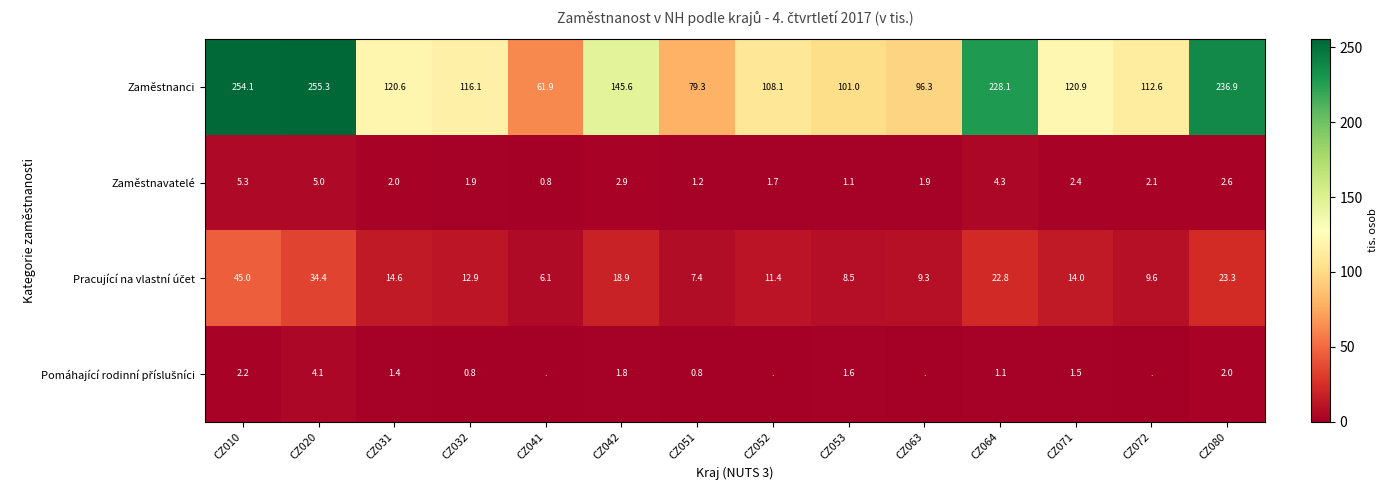

What is the total value across all series at CZ020?

298.8